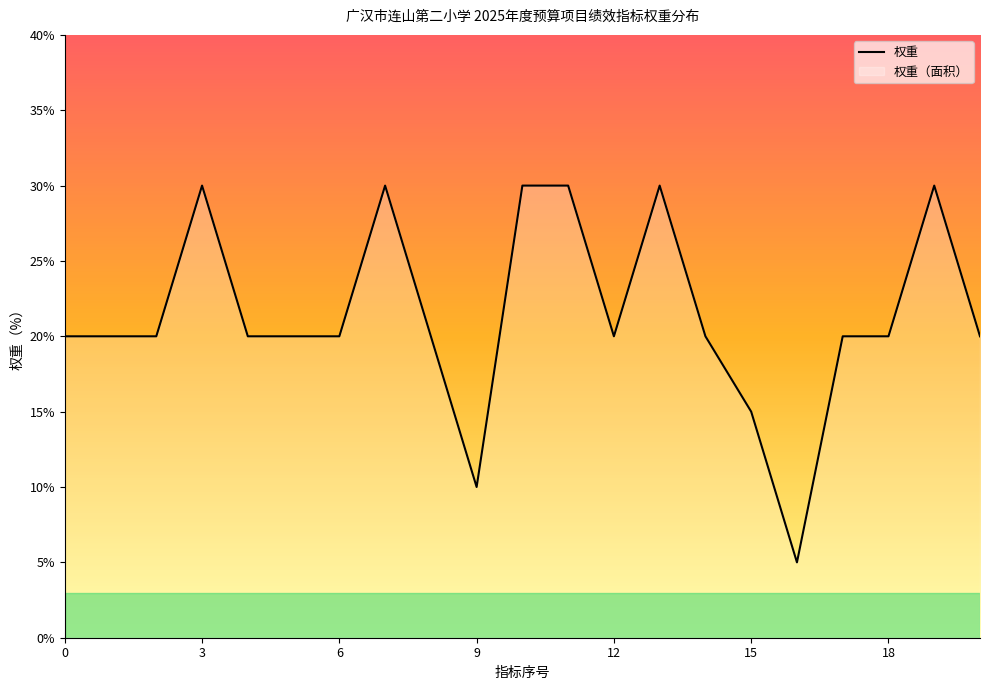

What is the difference between the maximum and minimum values?

25